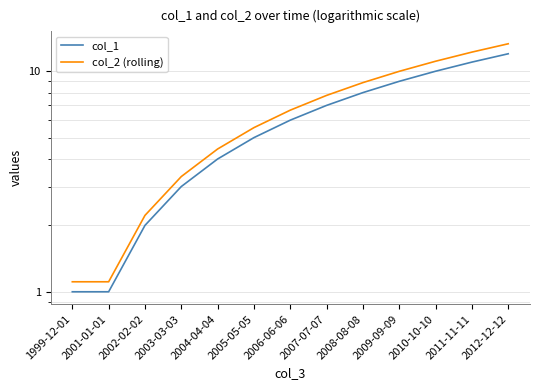

What value does the col_2 (rolling) series have at 2006-06-06?

6.7